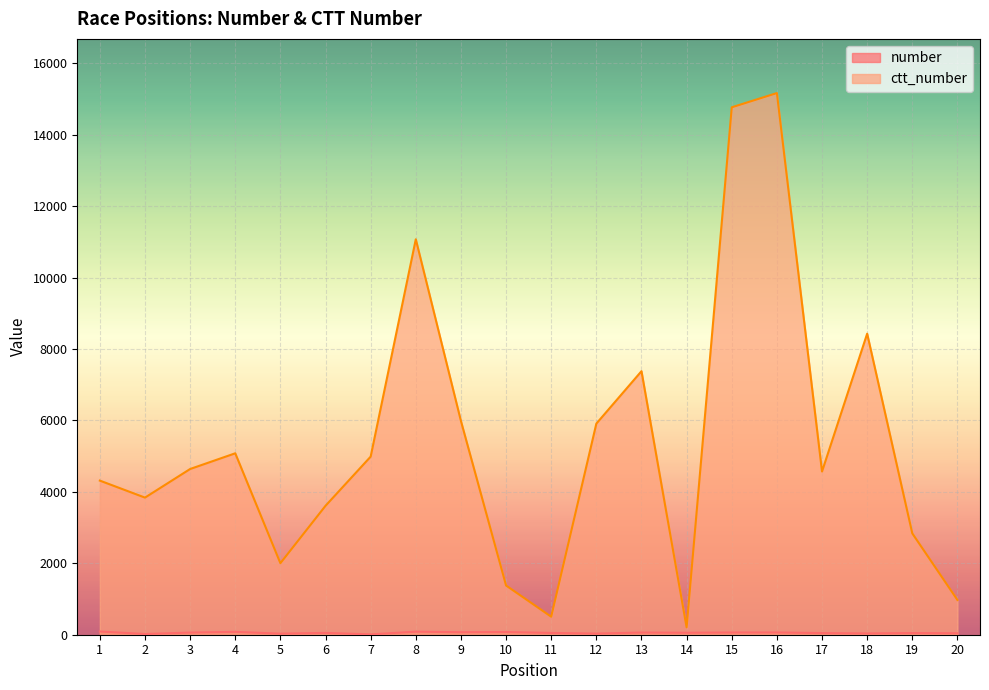

True or false: number and ctt_number intersect in this chart.

False